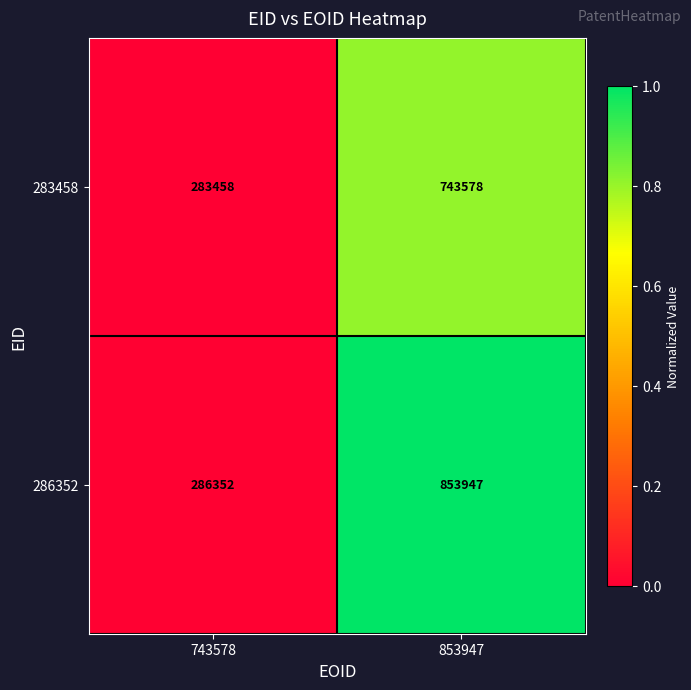

What is the sum of all 286352 values?

1140299